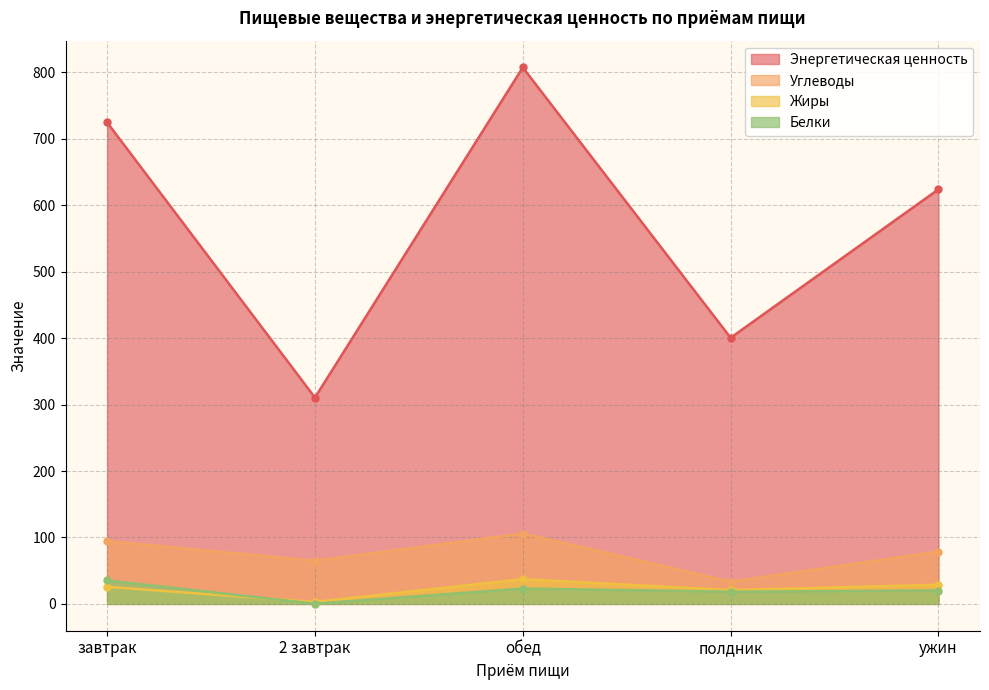

At how many categories does at least one series exceed 51?

5